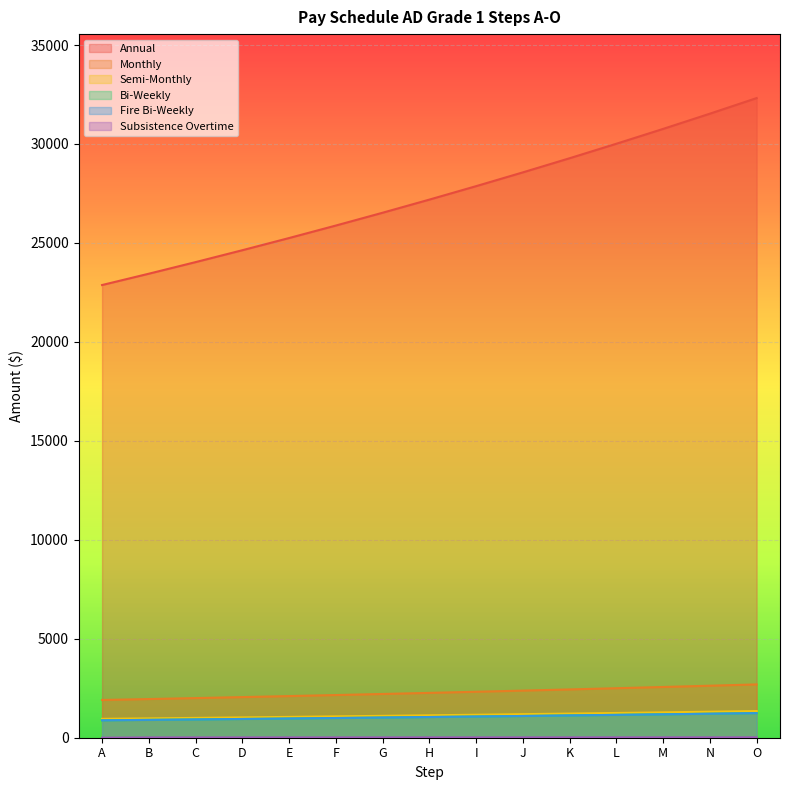

Rank the series at K from highest to lowest value.

Annual, Monthly, Semi-Monthly, Fire Bi-Weekly, Bi-Weekly, Subsistence Overtime